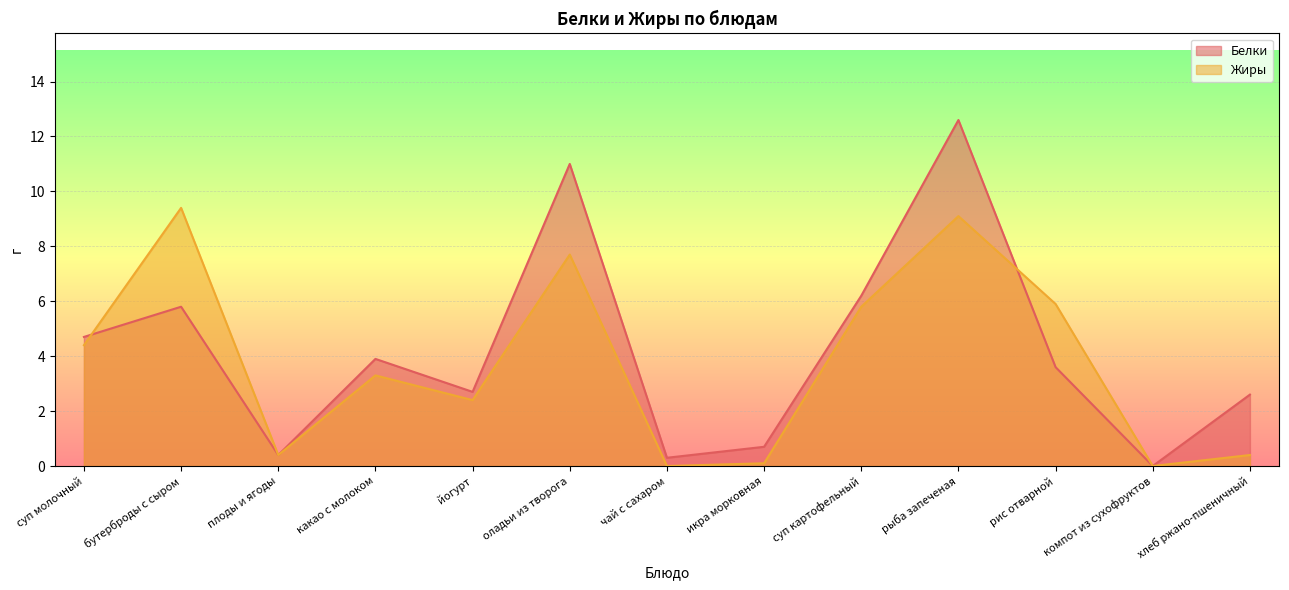

Which series has the largest total across all categories?

Белки